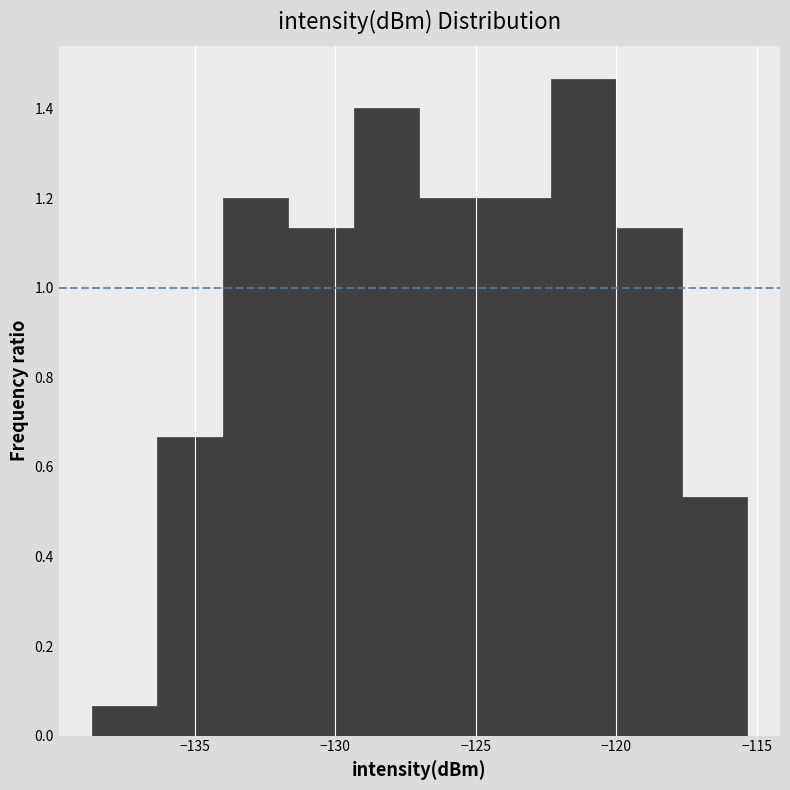

Over which range of the x-axis is the bar tallest?

-122.5 to -120.0